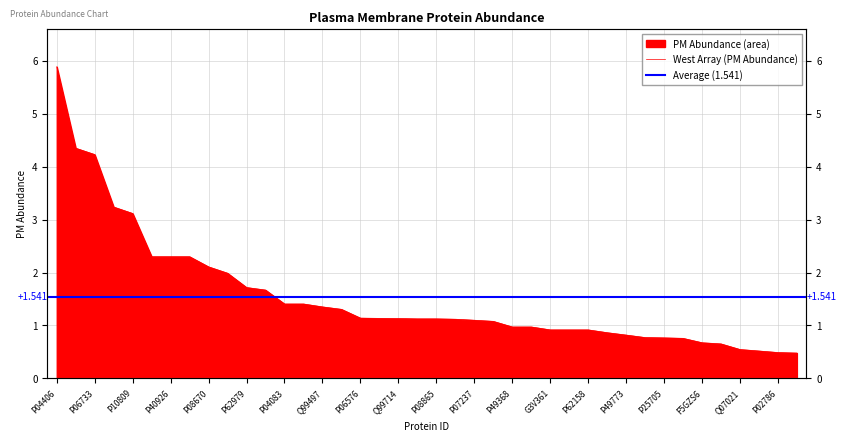

At which category does the chart reach its peak across all series?

P04406